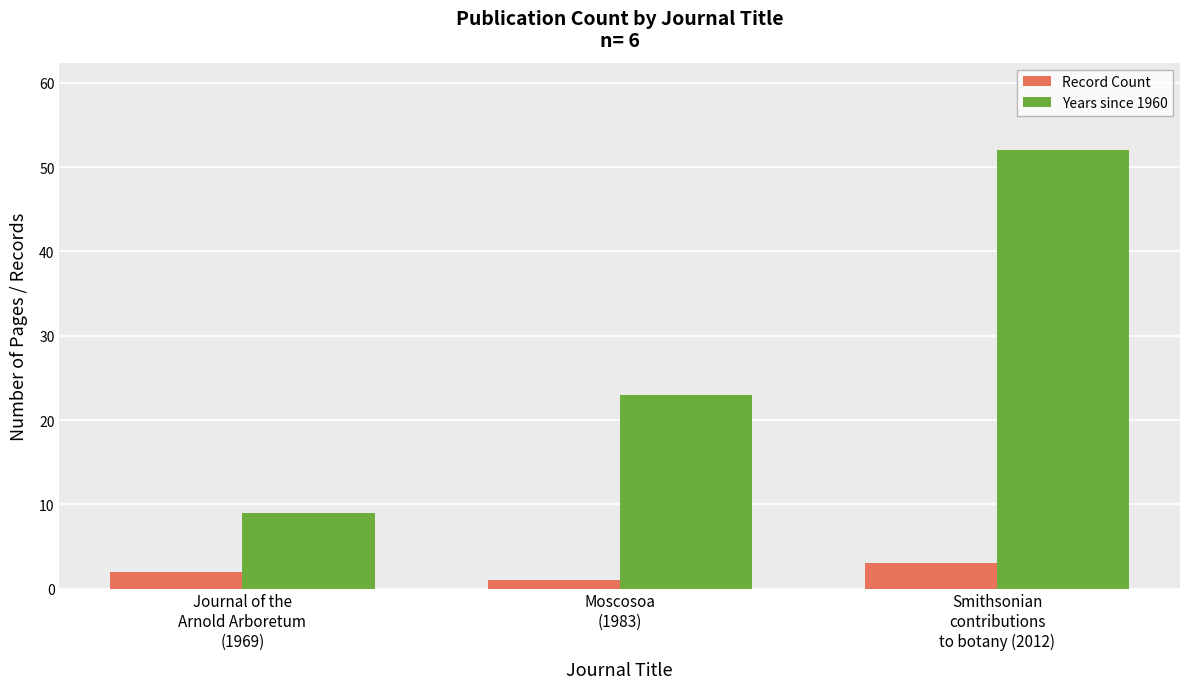

What is the approximate value of Record Count at Smithsonian
contributions
to botany (2012)?

3